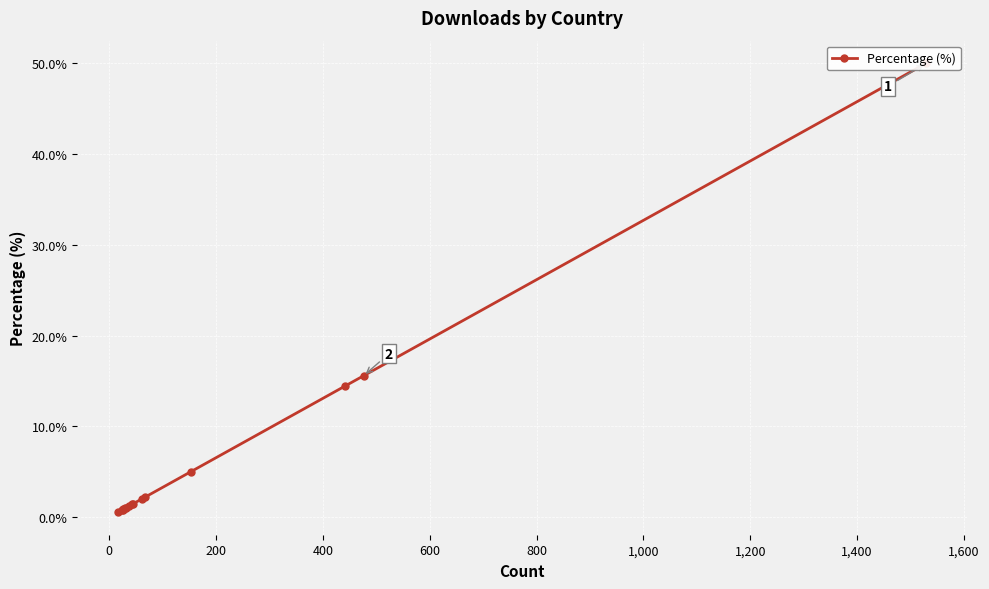

True or false: the data has more than 0 interior local peaks.

False